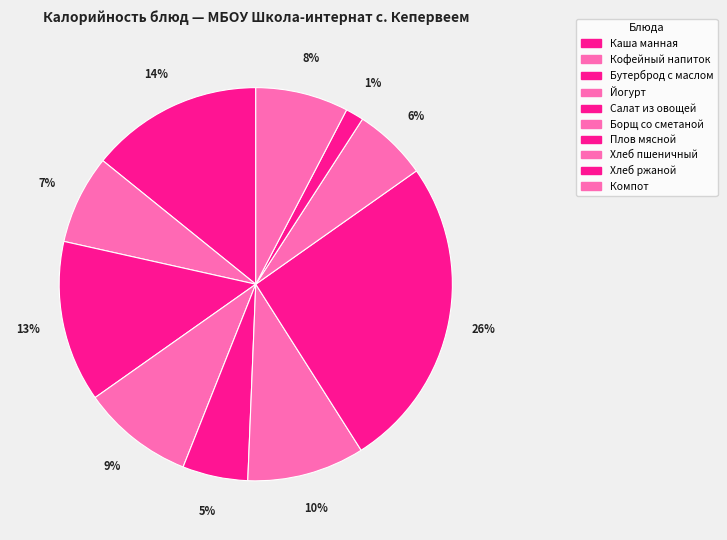

How many segments does this pie chart have?

10